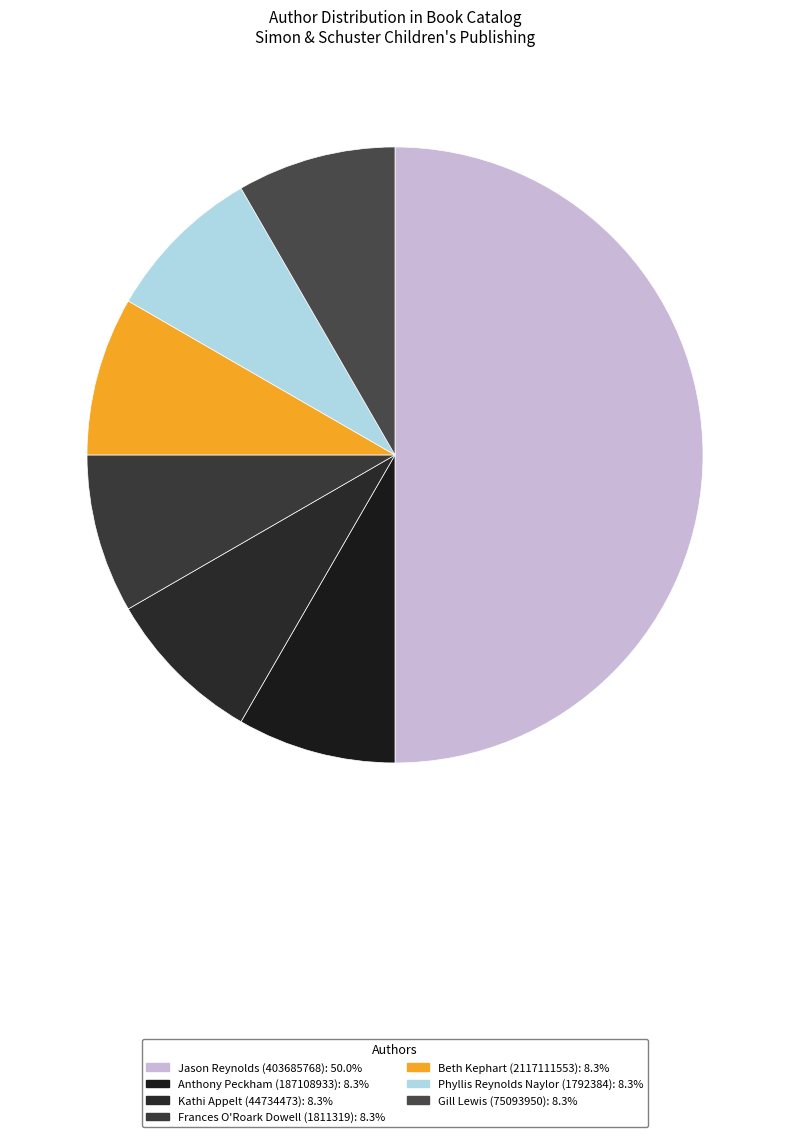

Count the number of slices in the pie.

7